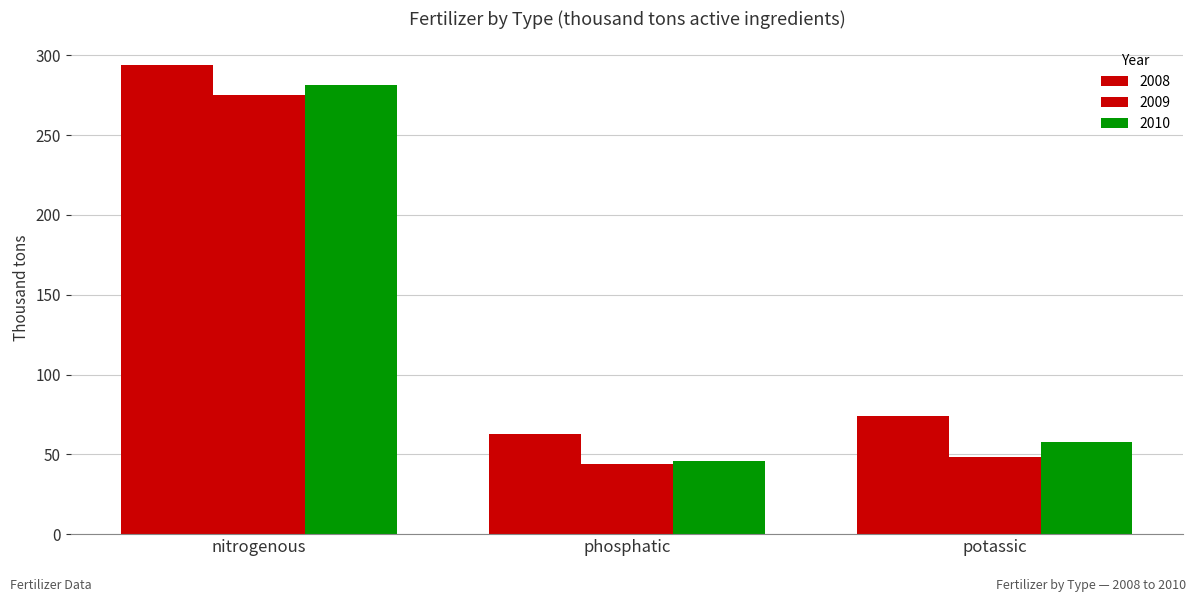

What is the spread (max minus min) of values at phosphatic?

19.0